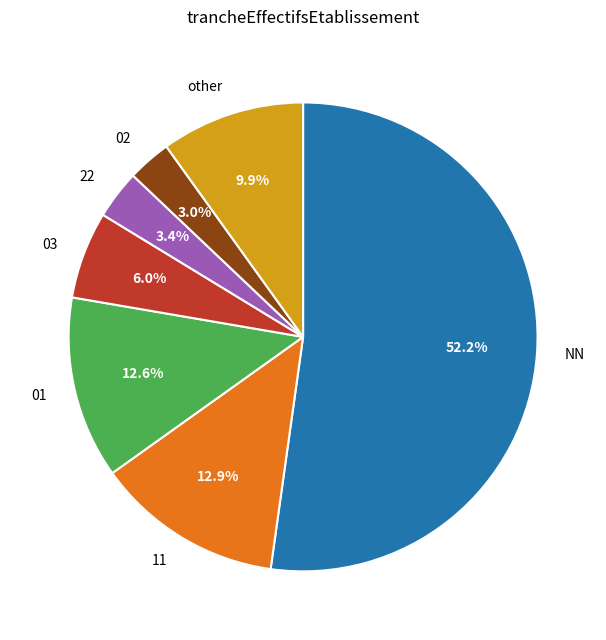

To the nearest percent, what percentage of the pie is 02?

3%